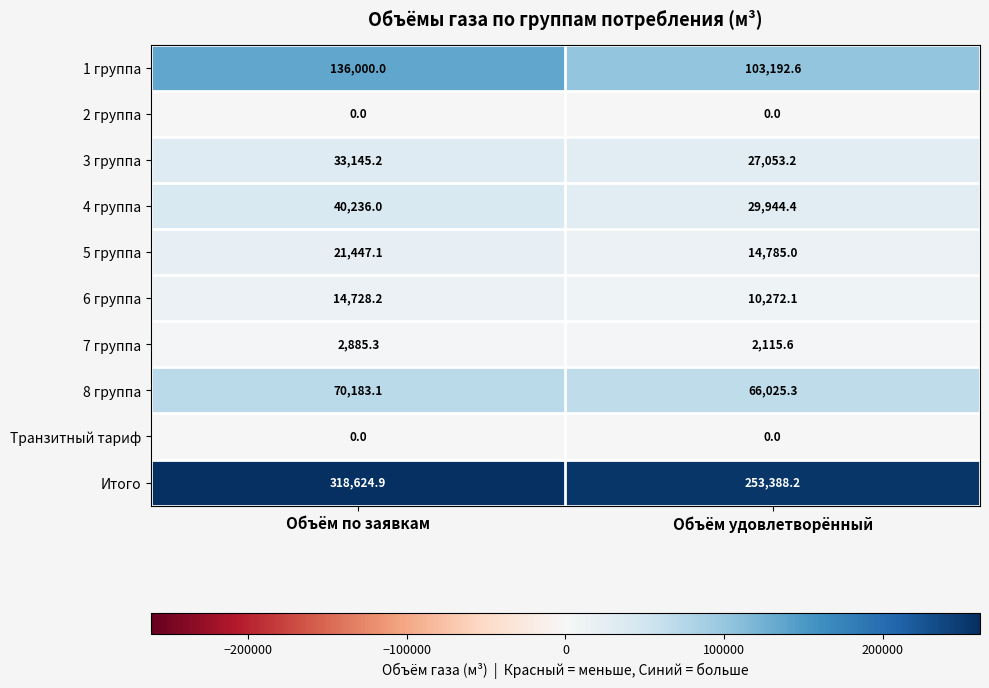

Between Объём по заявкам and Объём удовлетворённый, which series saw the biggest shift?

Итого